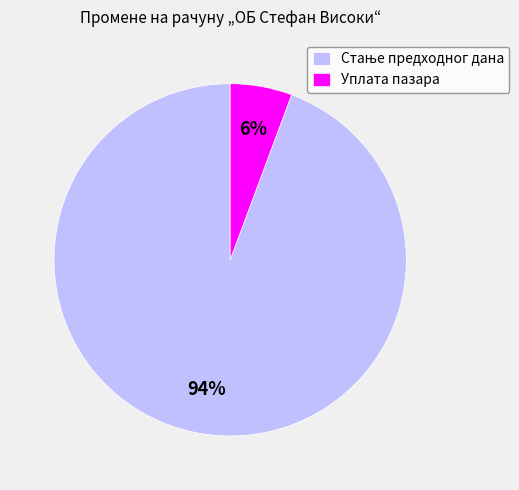

Which category has the smallest portion of the pie?

Уплата пазара